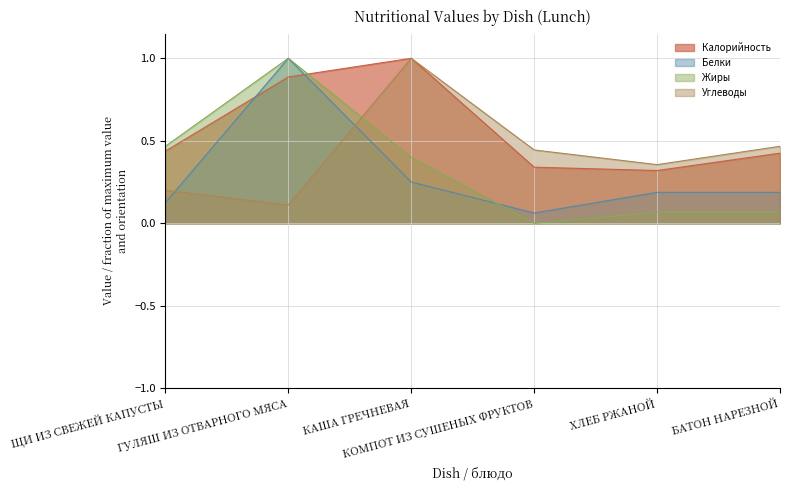

Where do Углеводы and Жиры first cross each other?

ГУЛЯШ ИЗ ОТВАРНОГО МЯСА and КАША ГРЕЧНЕВАЯ